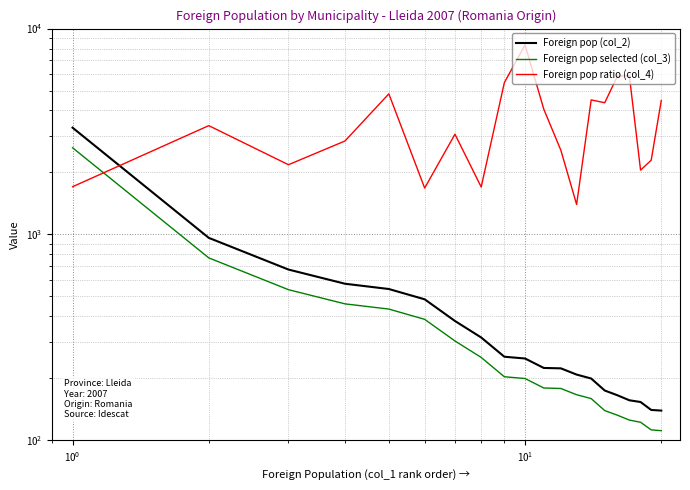

Which series has the widest spread of values?

Foreign pop ratio (col_4)